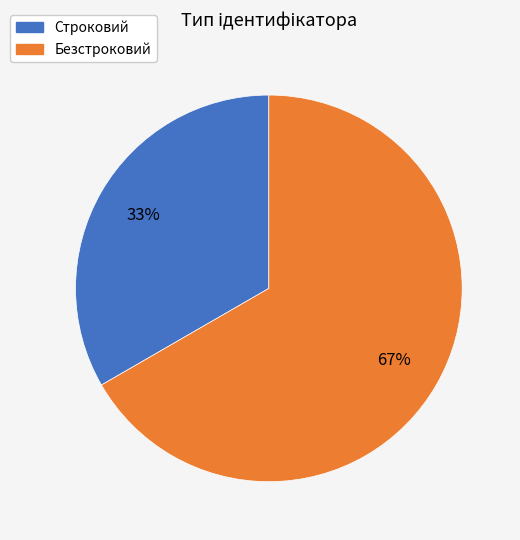

Does Строковий represent more than half of the total?

No